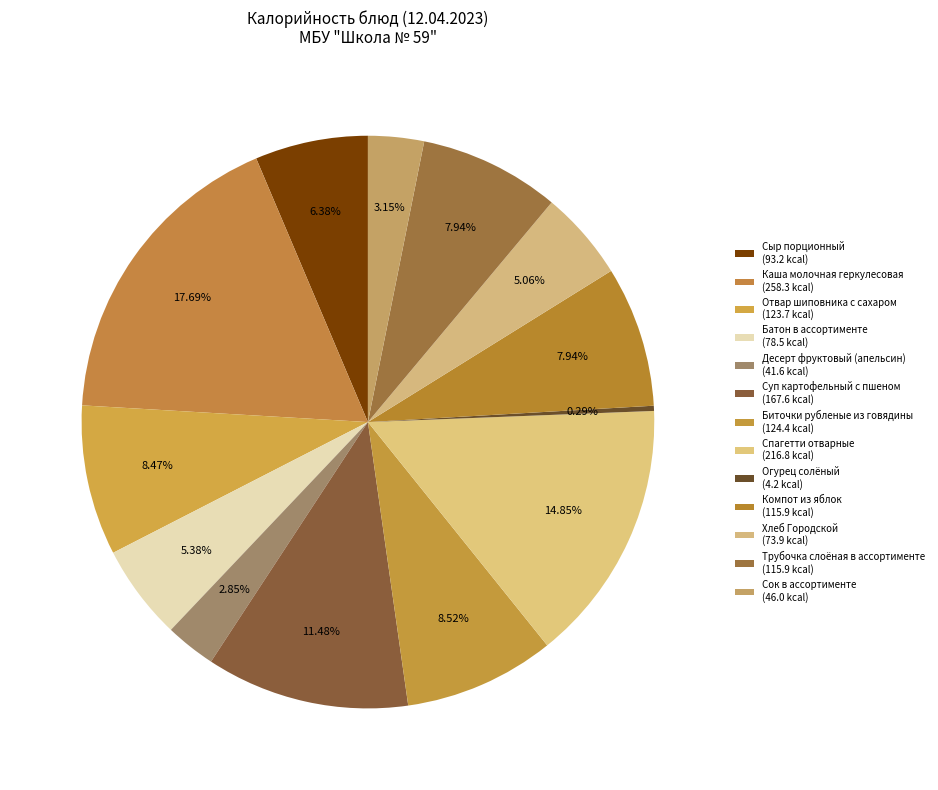

Does any single category account for the majority?

No